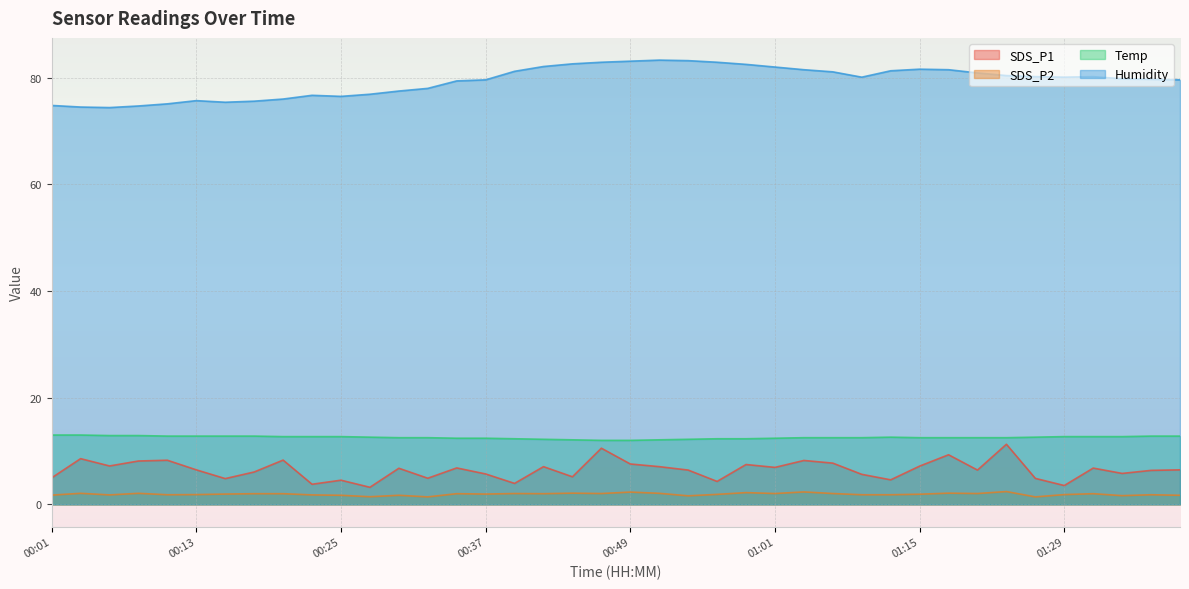

Between 01:10 and 01:34, which series saw the biggest shift?

Humidity